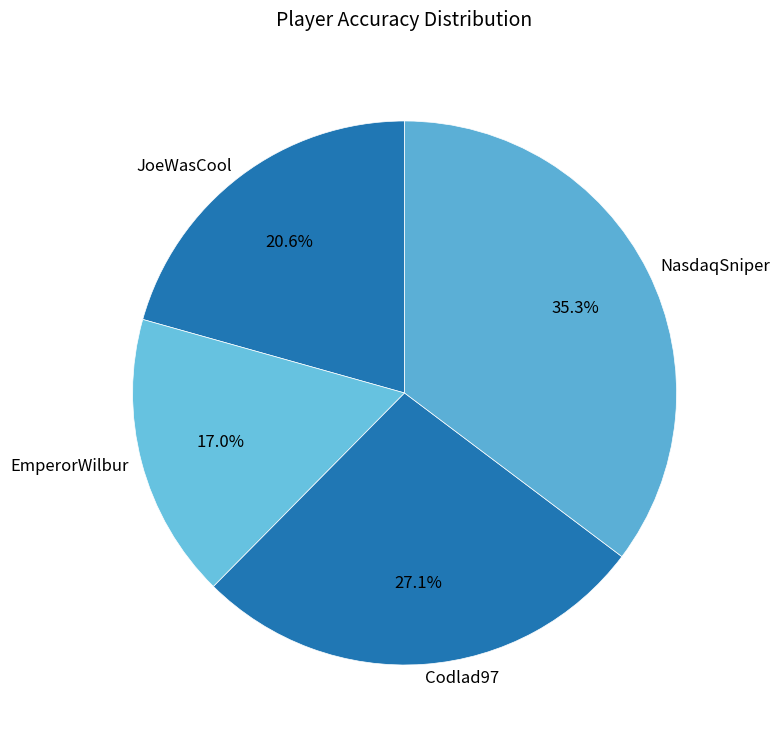

How much of the chart is everything except Codlad97?

72.9%